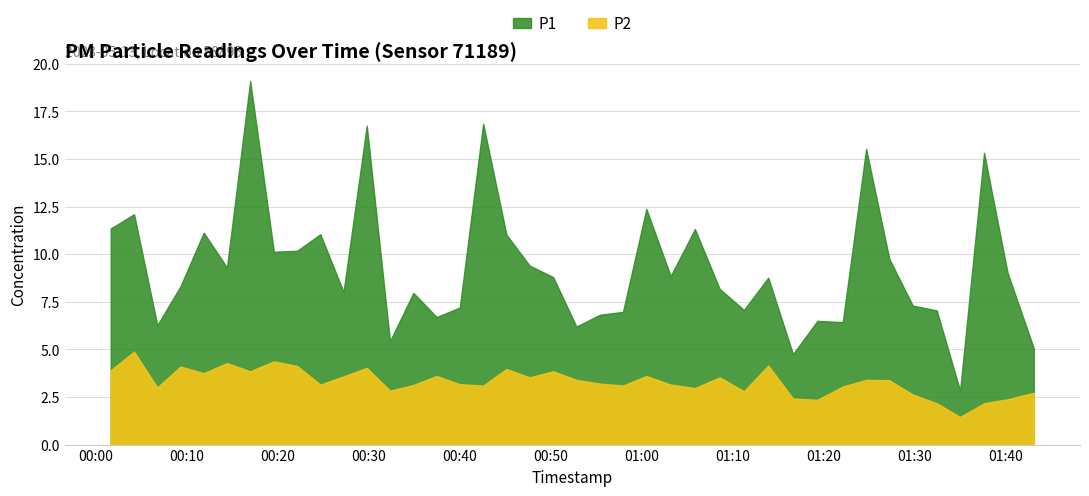

How many values in the P2 series are below 3?

11